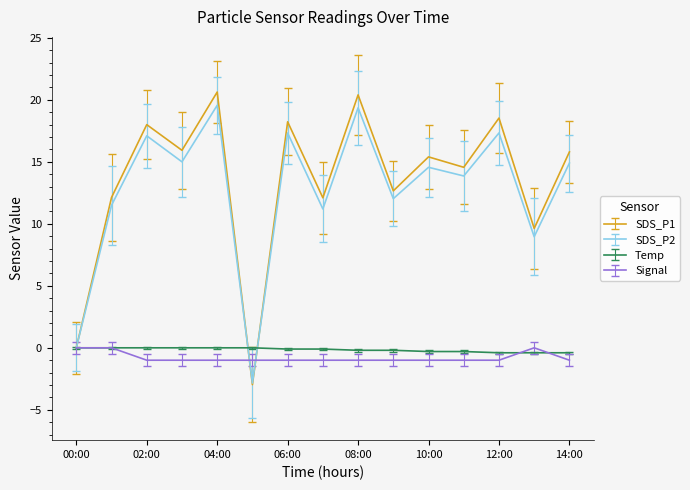

What are all the series names shown in the legend?

SDS_P1, SDS_P2, Temp, Signal